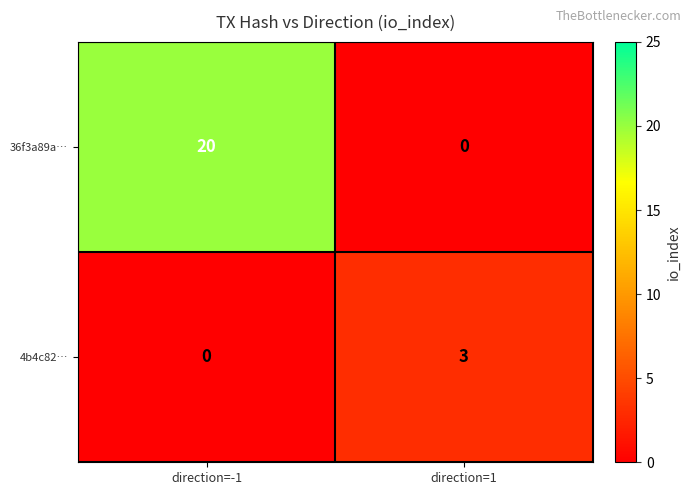

What is the total value across all series at direction=1?

3